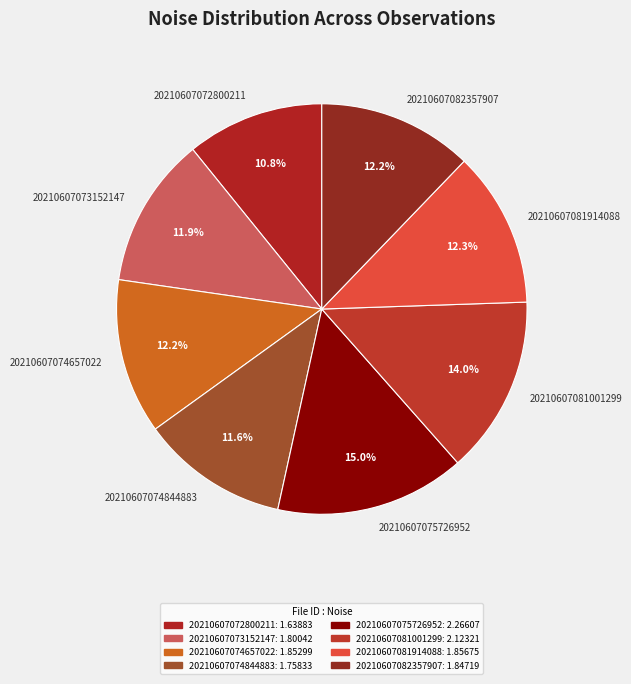

The 20210607074657022 slice represents 23% of the pie. True or false?

False